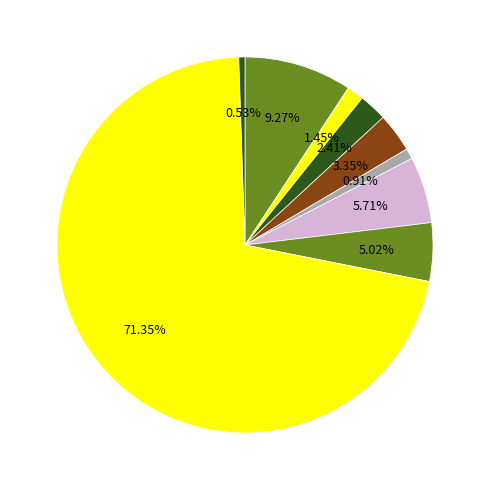

Count the number of slices in the pie.

9